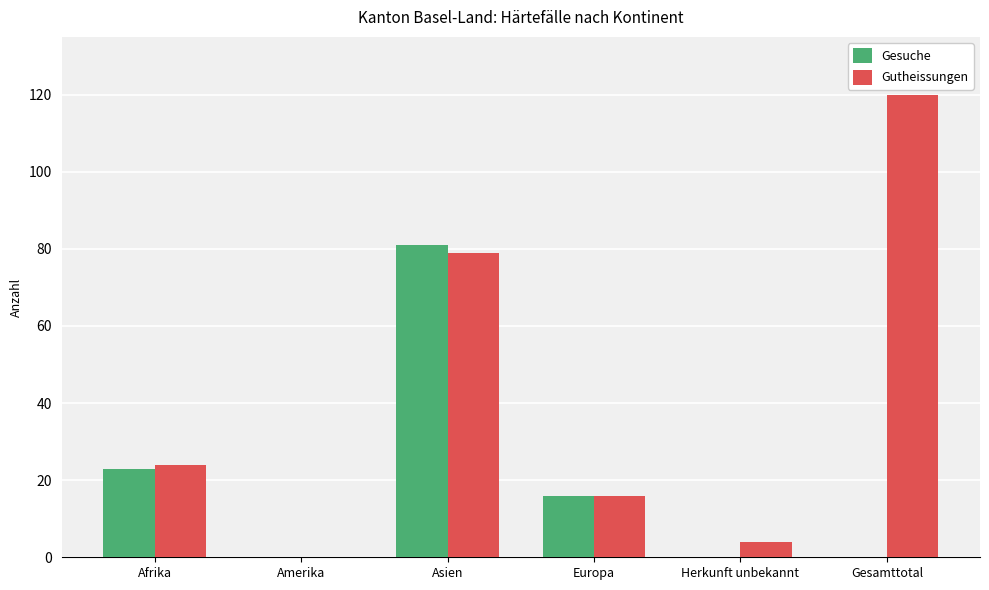

At which label does Gesuche first exceed 16?

Afrika